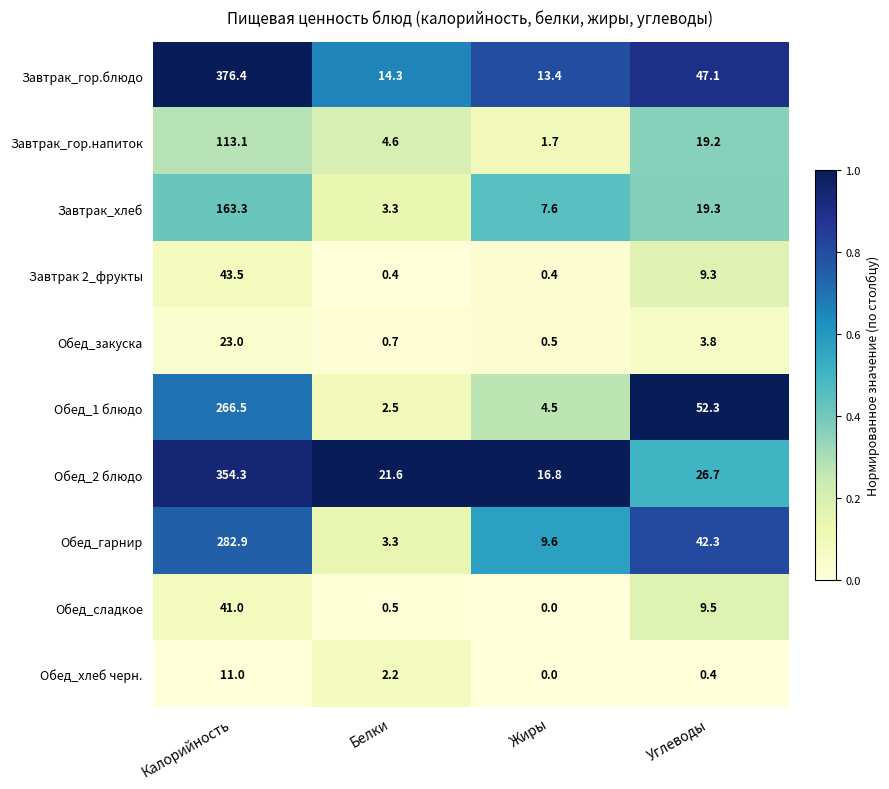

True or false: Обед_хлеб черн. has a value of 0.6 at Белки.

False